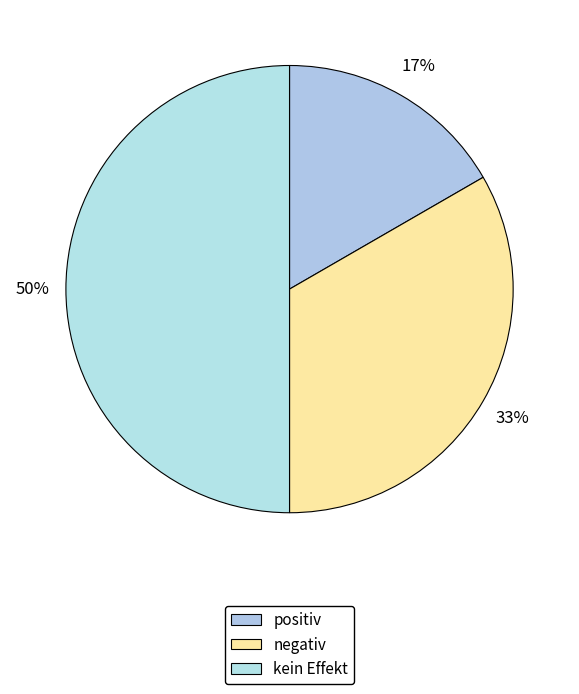

Is it true that kein Effekt is 60% of the pie?

False